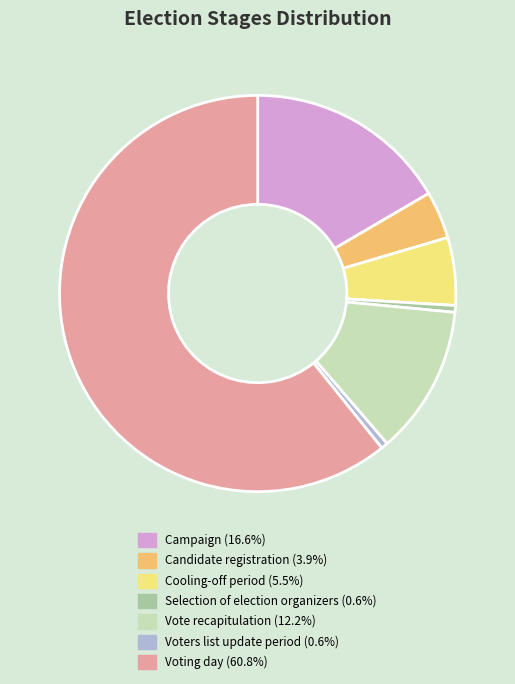

Which slice represents more than half of the pie?

Voting day